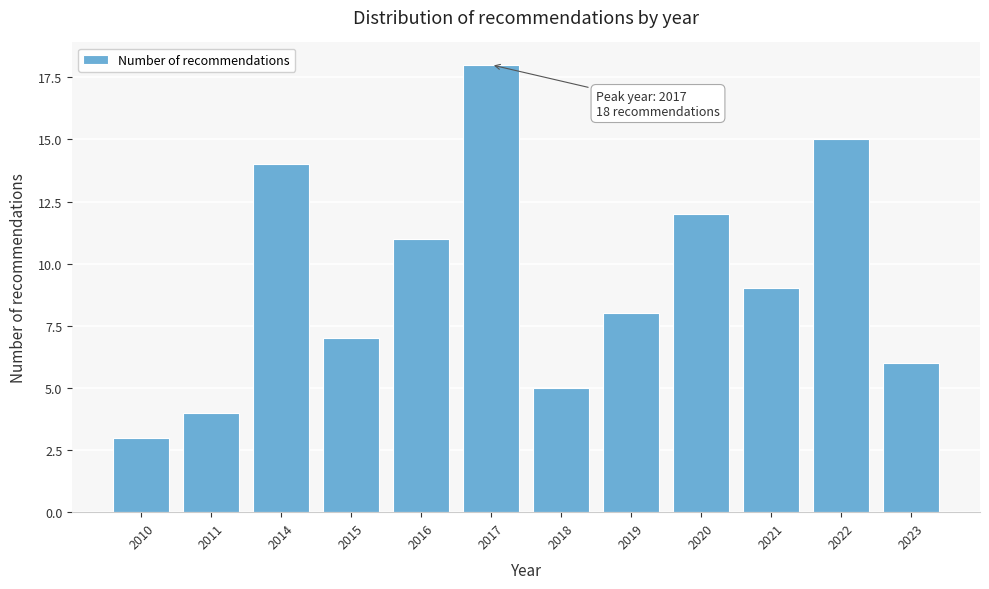

Reading left to right, list all the values displayed in this chart.

2010=3	2011=4	2014=14	2015=7	2016=11	2017=18	2018=5	2019=8	2020=12	2021=9	2022=15	2023=6